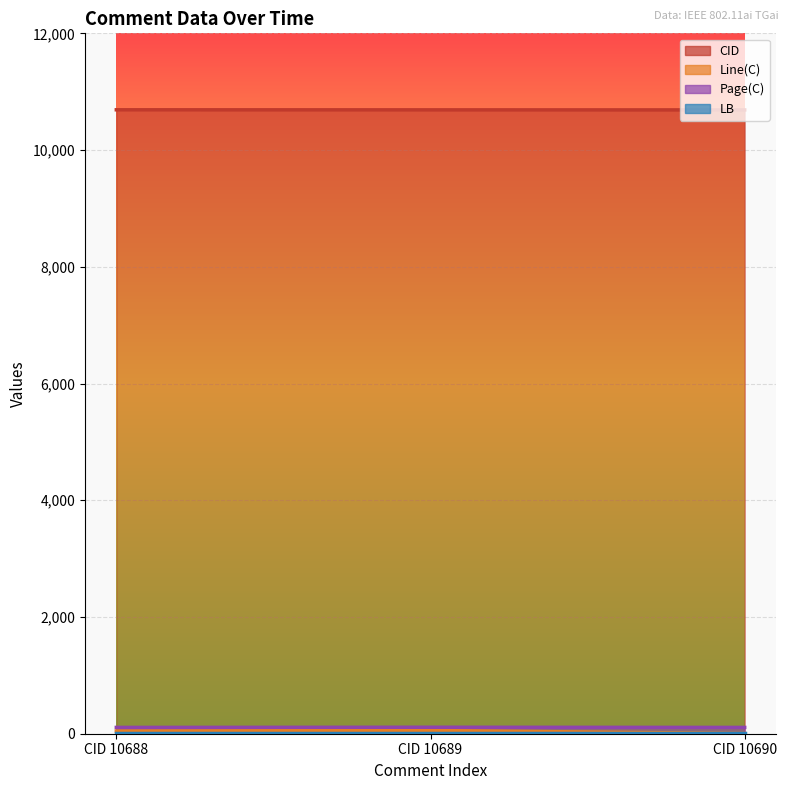

What is the smallest value displayed?

4